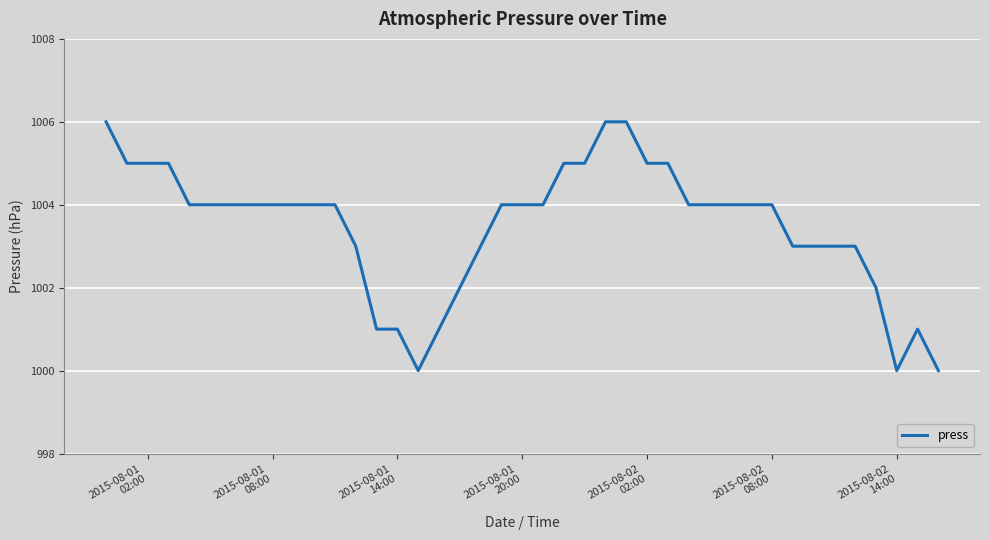

How many categories are shown in the chart?

40